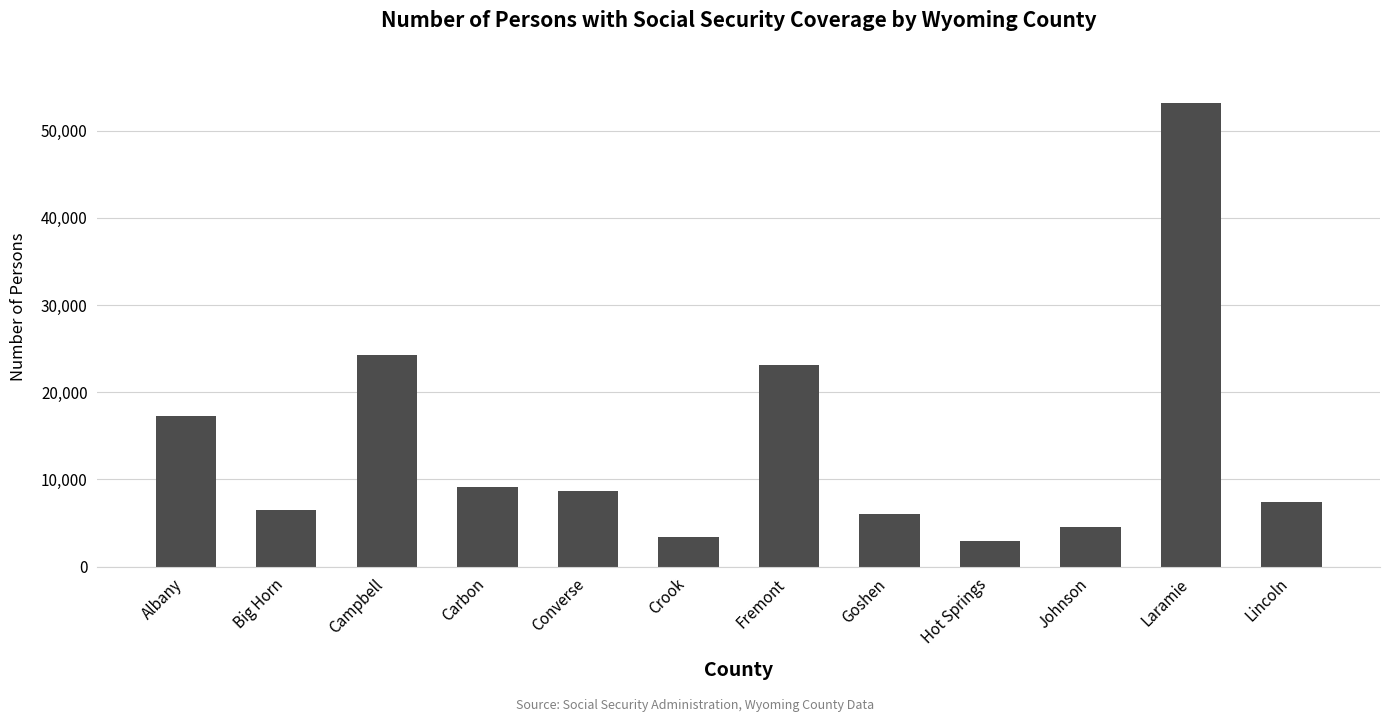

What position from the right is Fremont?

6